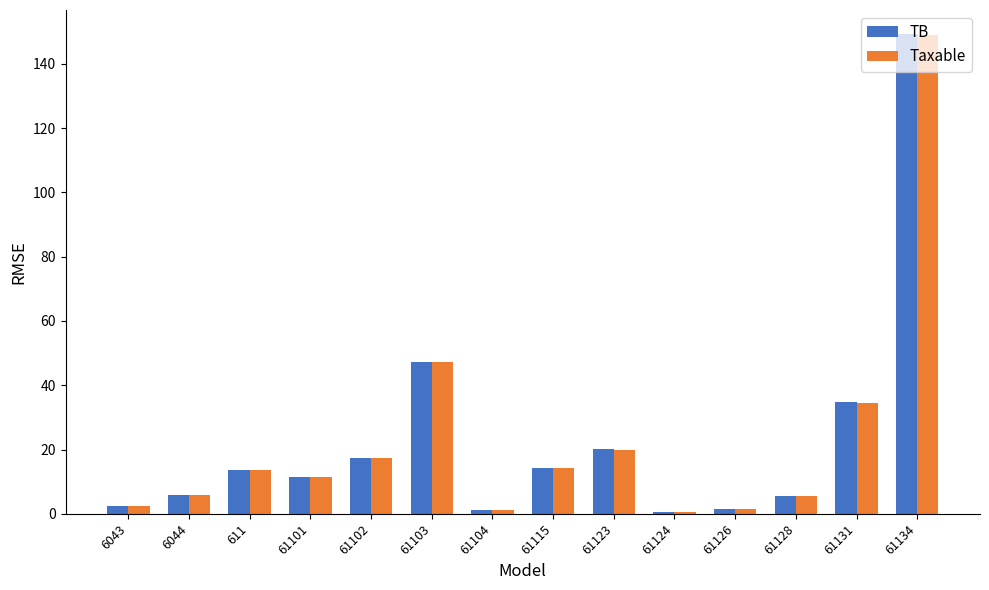

The TB series shows 1.1 at 61104. True or false?

True